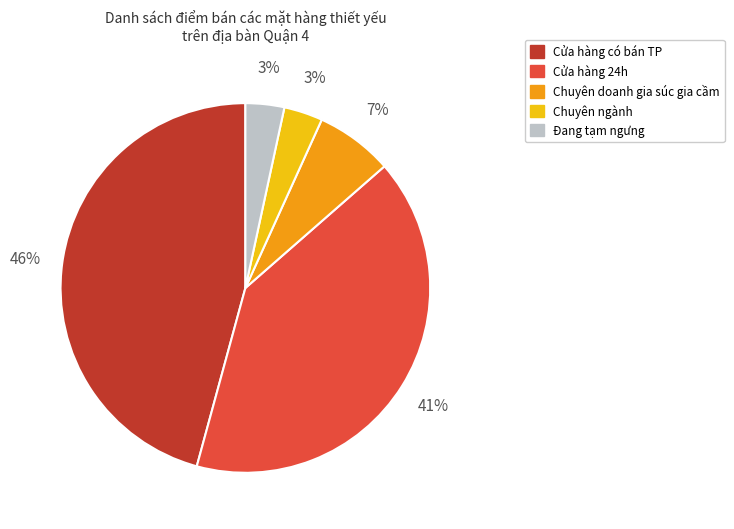

How many slices are in this pie chart?

5